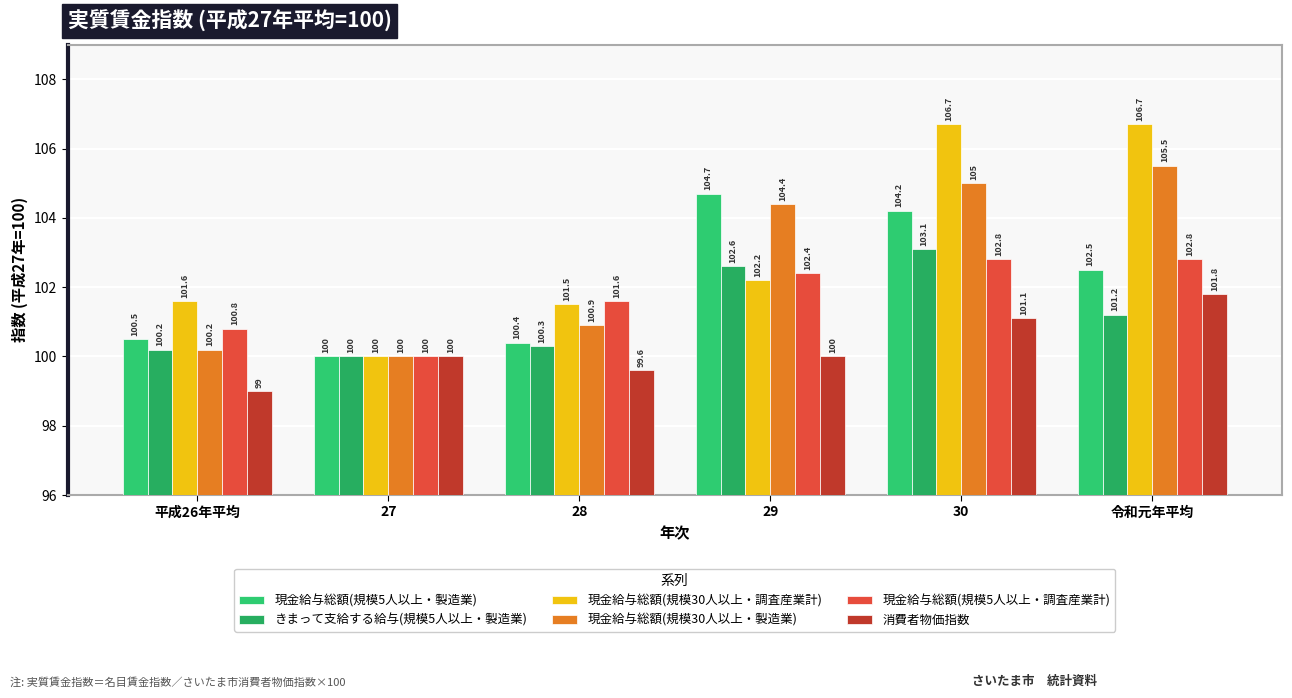

At 令和元年平均, list the series in order from smallest to largest.

きまって支給する給与(規模5人以上・製造業), 消費者物価指数, 現金給与総額(規模5人以上・製造業), 現金給与総額(規模5人以上・調査産業計), 現金給与総額(規模30人以上・製造業), 現金給与総額(規模30人以上・調査産業計)